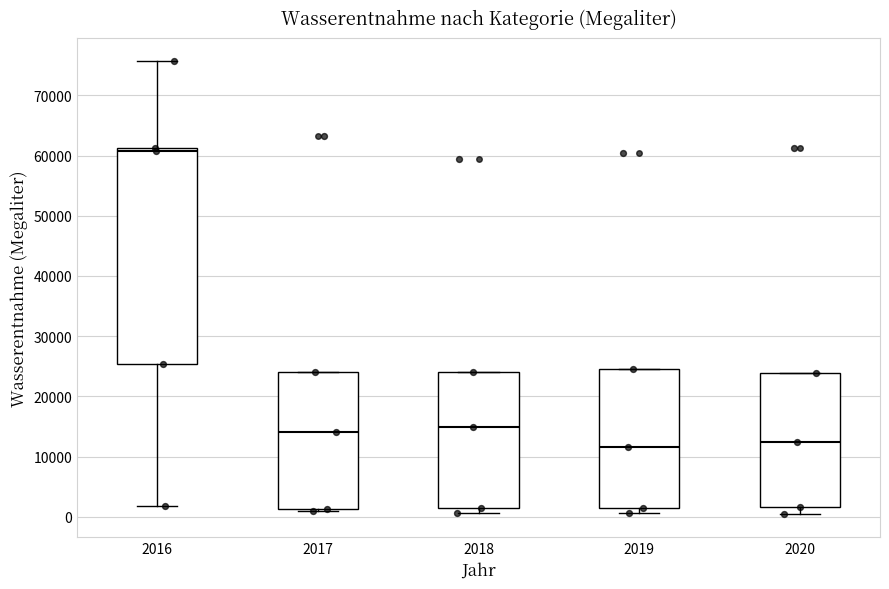

Reading left to right, transcribe this box plot: for each box, give where its median line is, the range the box spans, and where its two whiskers end, as read against the y-axis. The values are not printed on the chart, so give them approximately, as read against the axis.

2016: median 61000 (just below the box's upper edge), box 25000 to 61000, whiskers 2000 to 76000
2017: median 14000, box 1000 to 24000, whiskers 1000 (just below the box's lower edge) to 24000
2018: median 15000, box 1000 to 24000, whiskers 1000 (just below the box's lower edge) to 24000
2019: median 12000, box 2000 to 25000, whiskers 1000 to 25000
2020: median 12000, box 2000 to 24000, whiskers 0 to 24000